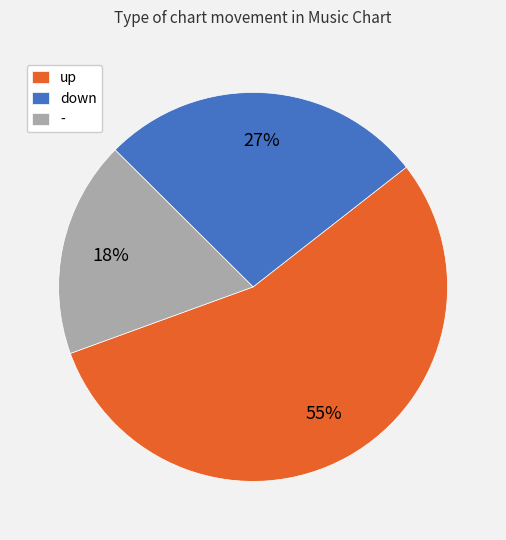

Which category has the biggest portion of the pie?

up